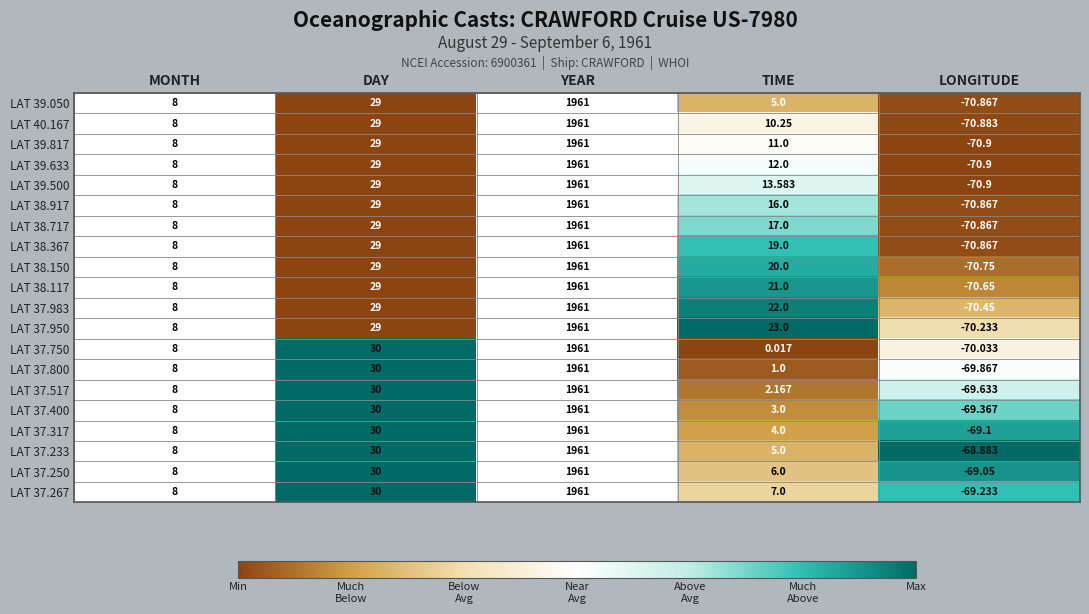

Rank the categories by LAT 38.917 value from lowest to highest.

LONGITUDE, MONTH, TIME, DAY, YEAR